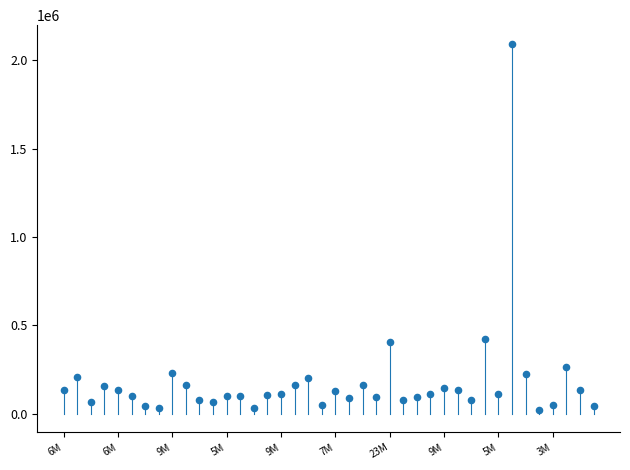

What is the range of Y values (max minus min)?

2071974